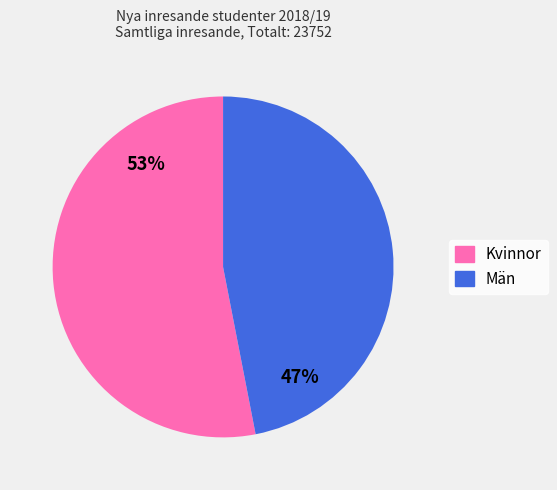

What is the largest slice in the pie chart?

Kvinnor